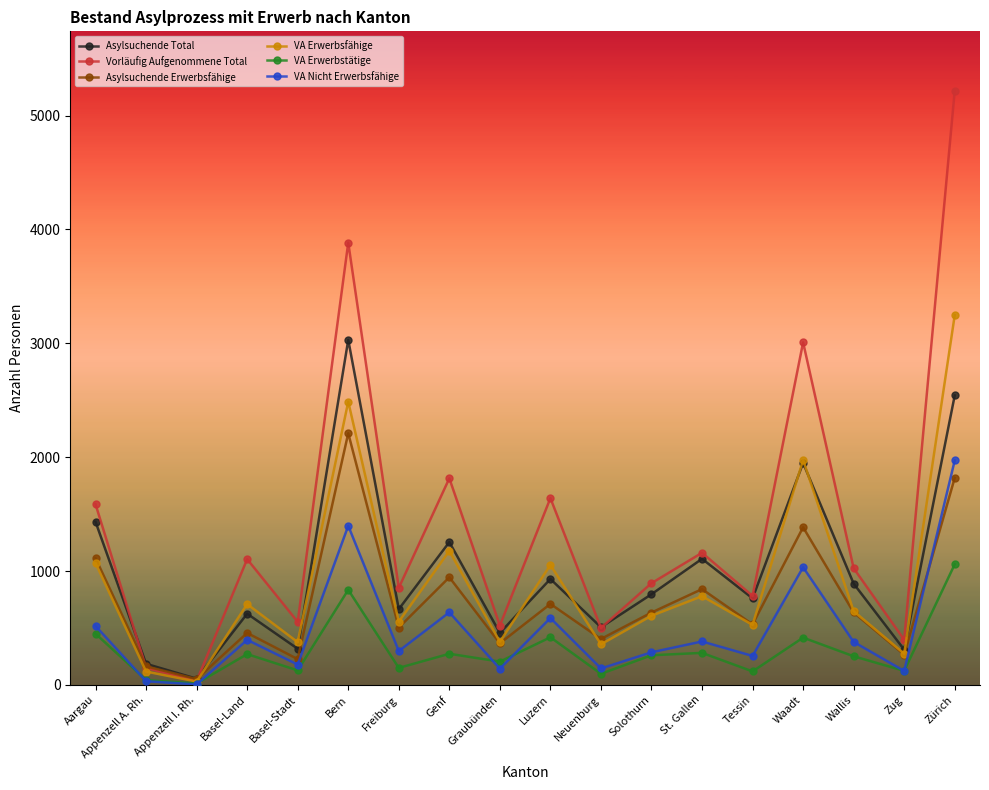

At which label does Asylsuchende Total reach its minimum?

Appenzell I. Rh.